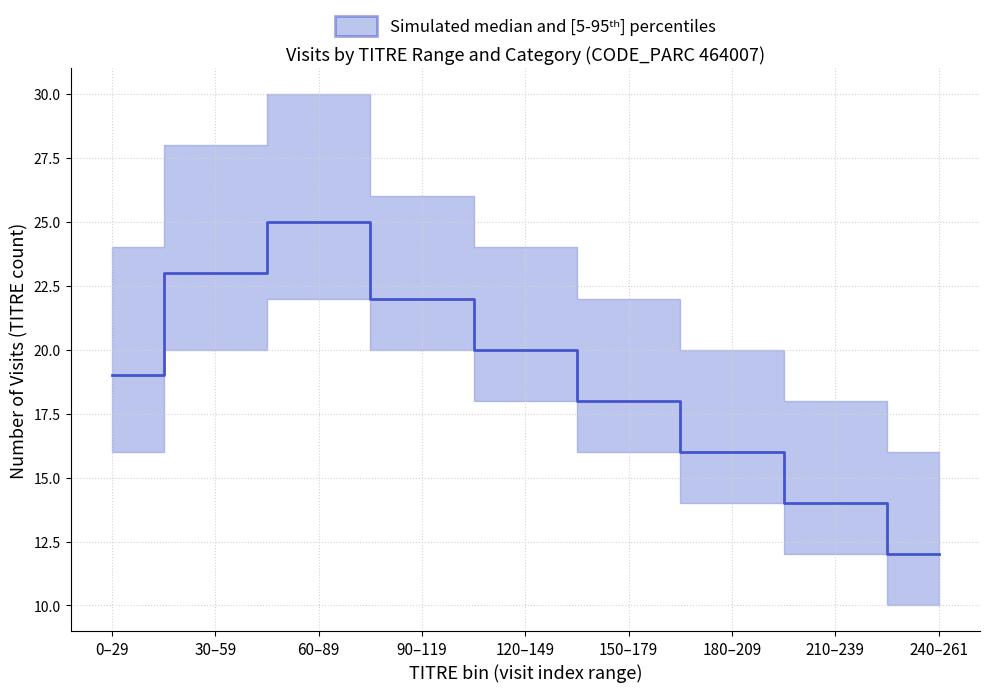

What is the value of the 7th point from the left?

16